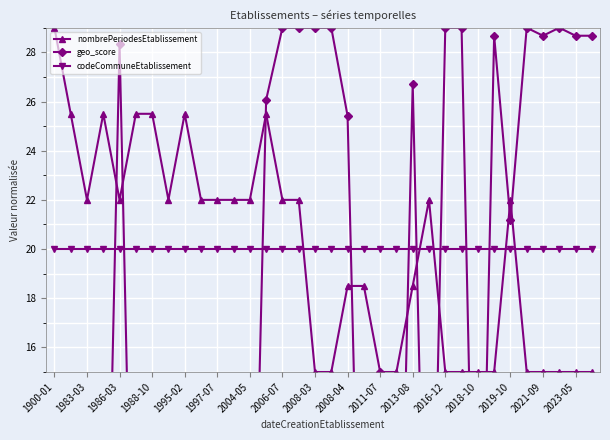

True or false: nombrePeriodesEtablissement has a value of 22.7 at 2018-10.

False